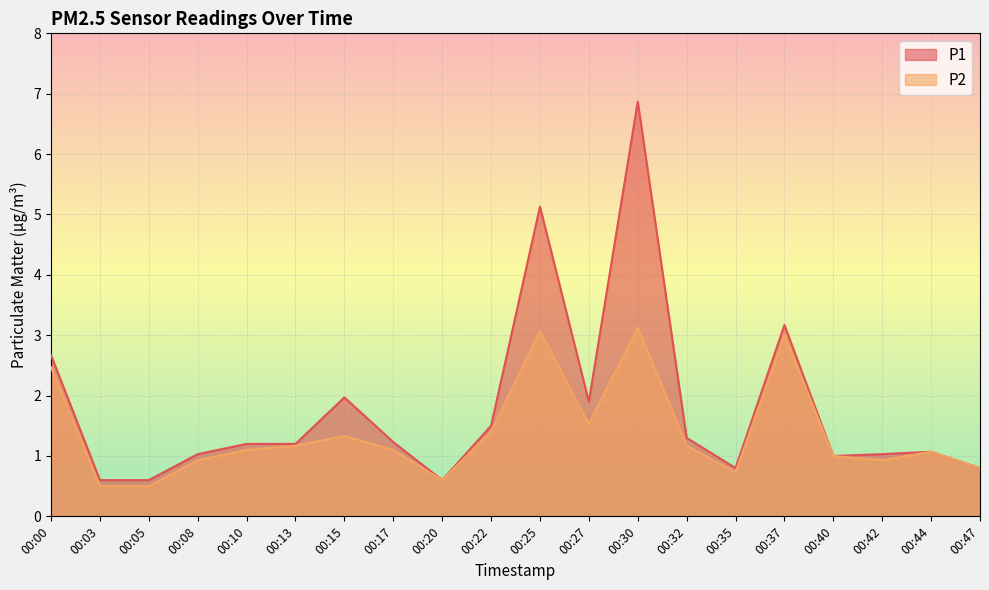

True or false: P2 and P1 cross at least once.

False